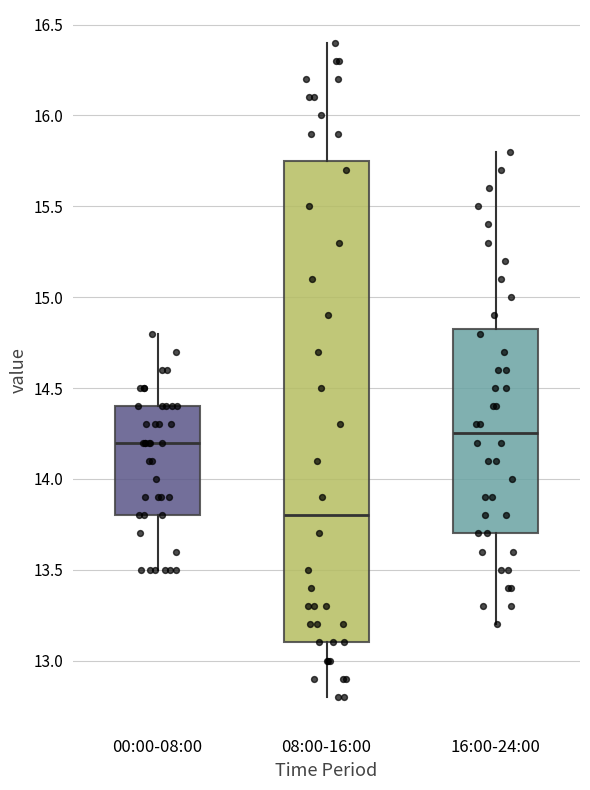

Reading left to right, transcribe this box plot: for each box, give where its median line is, the range the box spans, and where its two whiskers end, as read against the y-axis. The values are not printed on the chart, so give them approximately, as read against the axis.

00:00-08:00: median 14.20, box 13.80 to 14.40, whiskers 13.50 to 14.80
08:00-16:00: median 13.80, box 13.10 to 15.75, whiskers 12.80 to 16.40
16:00-24:00: median 14.25, box 13.70 to 14.85, whiskers 13.20 to 15.80